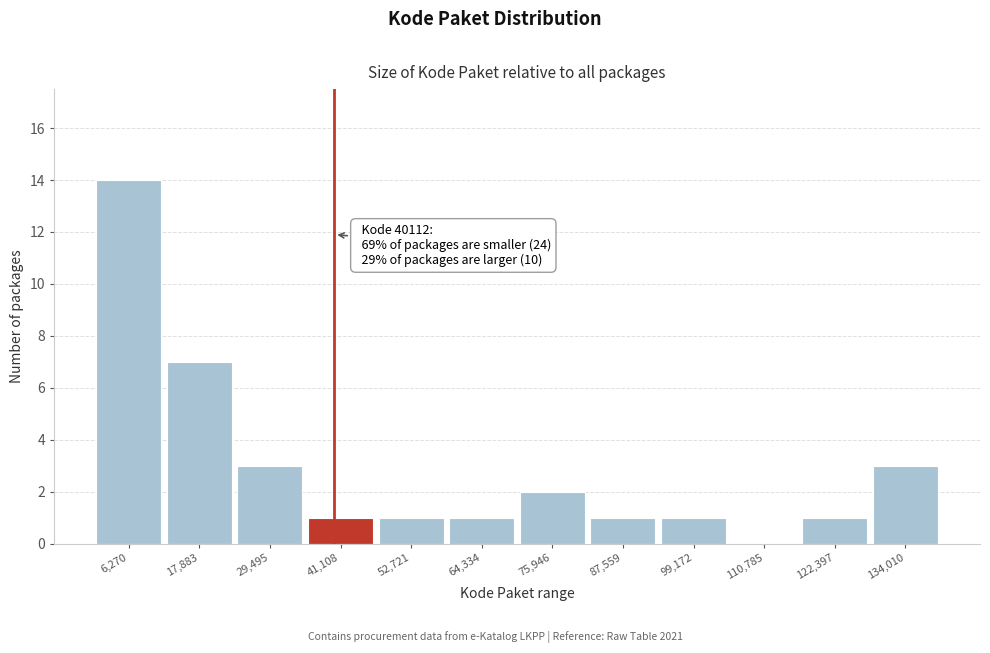

Which range on the x-axis has the tallest bar?

0 to 12000